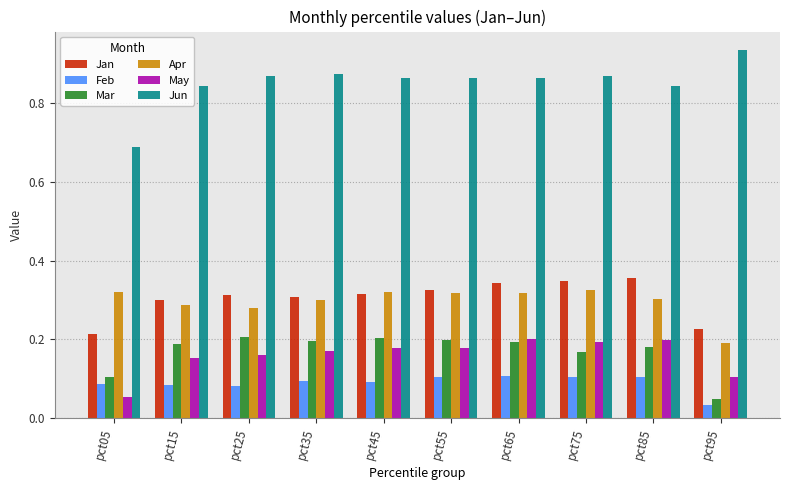

Are the bars grouped side by side (vs. stacked)?

Yes